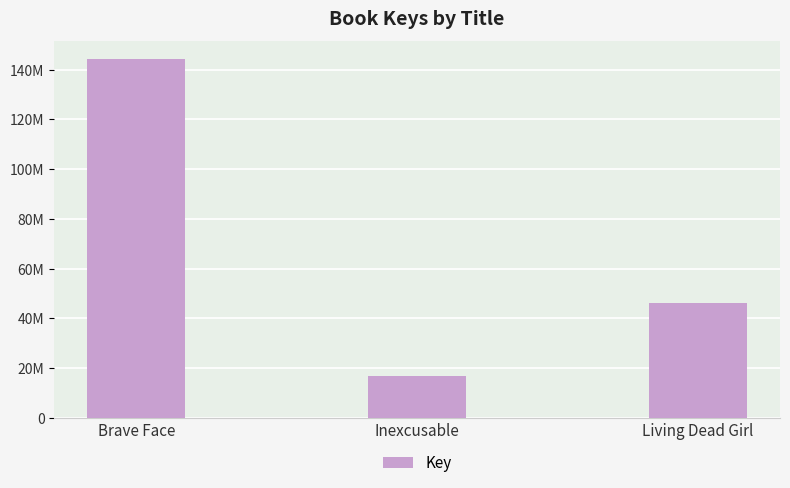

Does the chart contain any negative values?

No